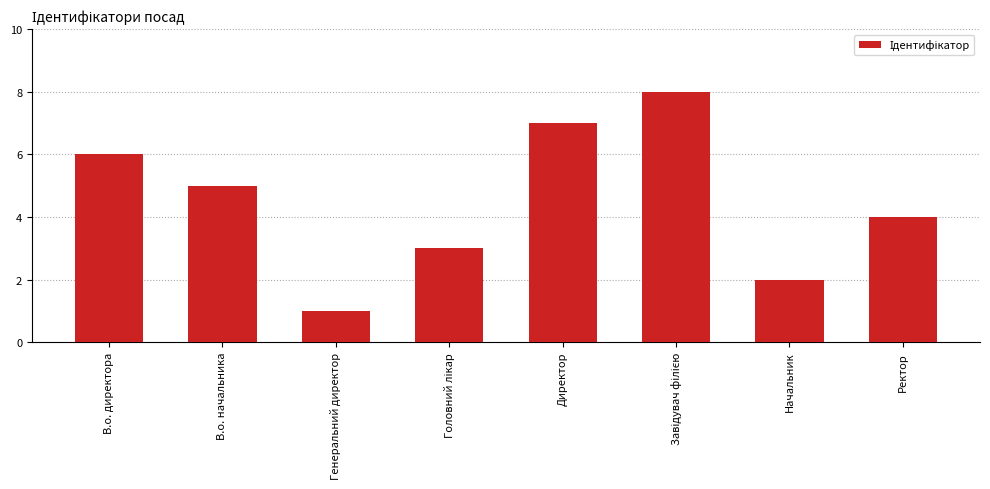

What is the greatest value displayed?

8